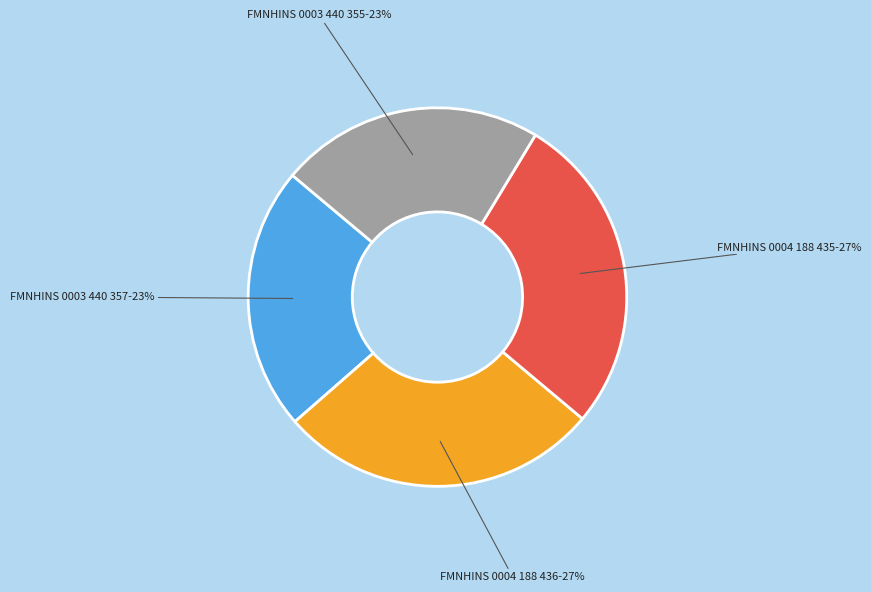

To the nearest percent, what is the combined percentage of FMNHINS 0003 440 355 and FMNHINS 0004 188 435?

50%